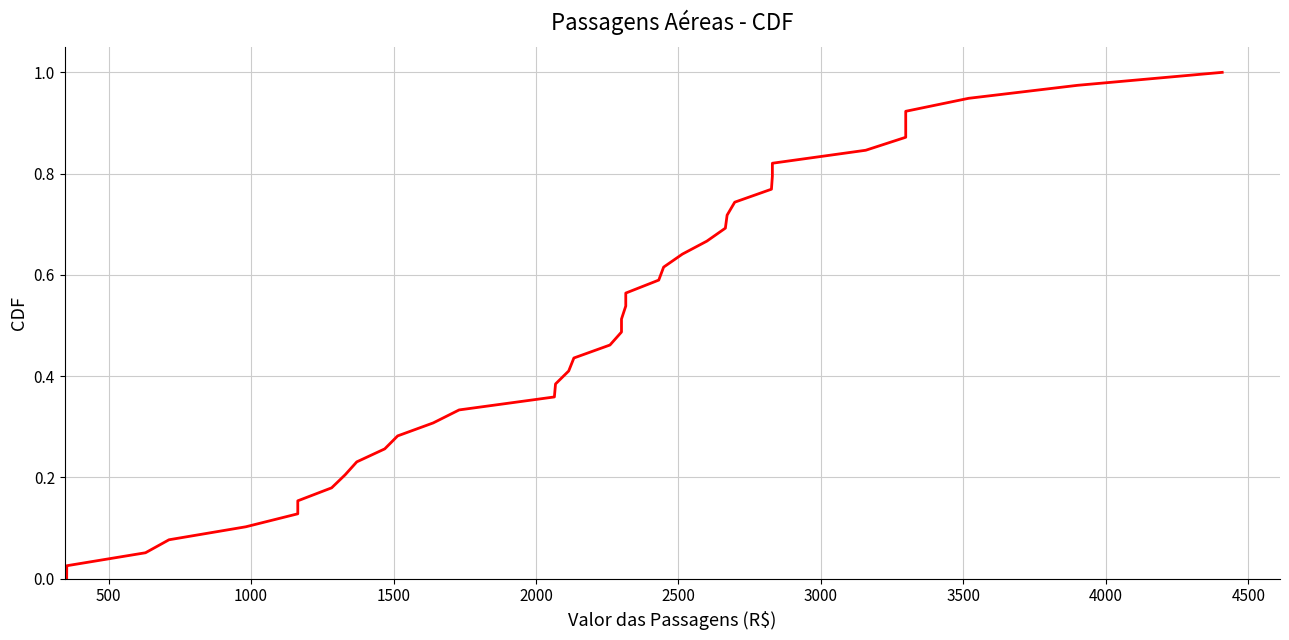

What is the sum of all values?

20.0